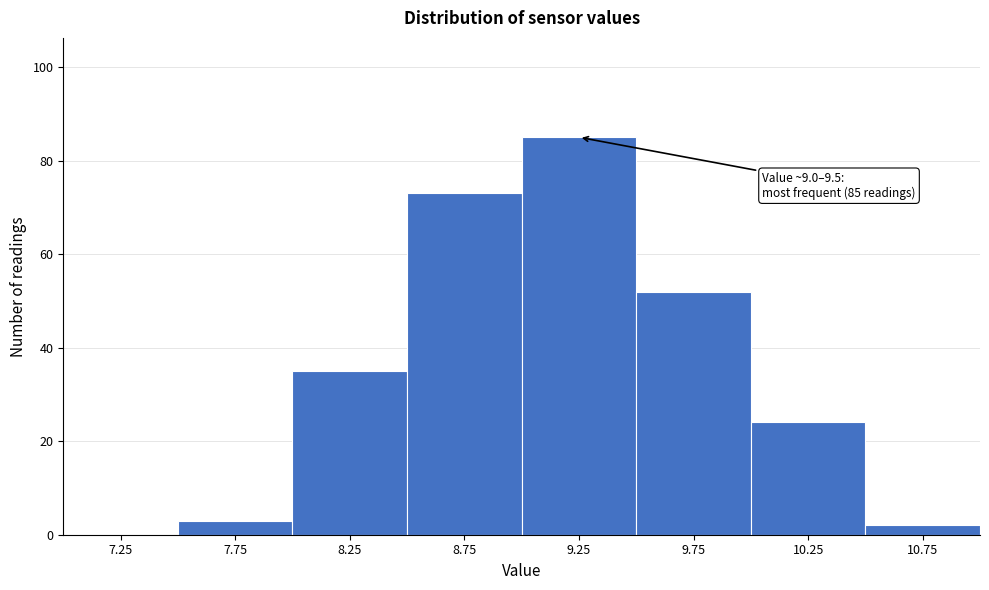

Which range on the x-axis has the tallest bar?

9.0 to 9.5